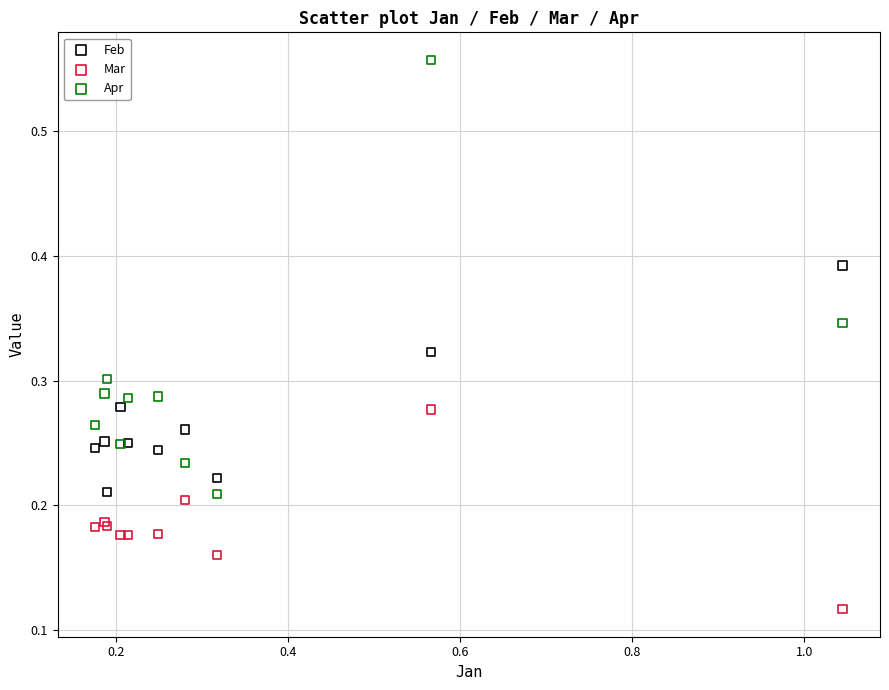

What are all the series names shown in the legend?

Feb, Mar, Apr